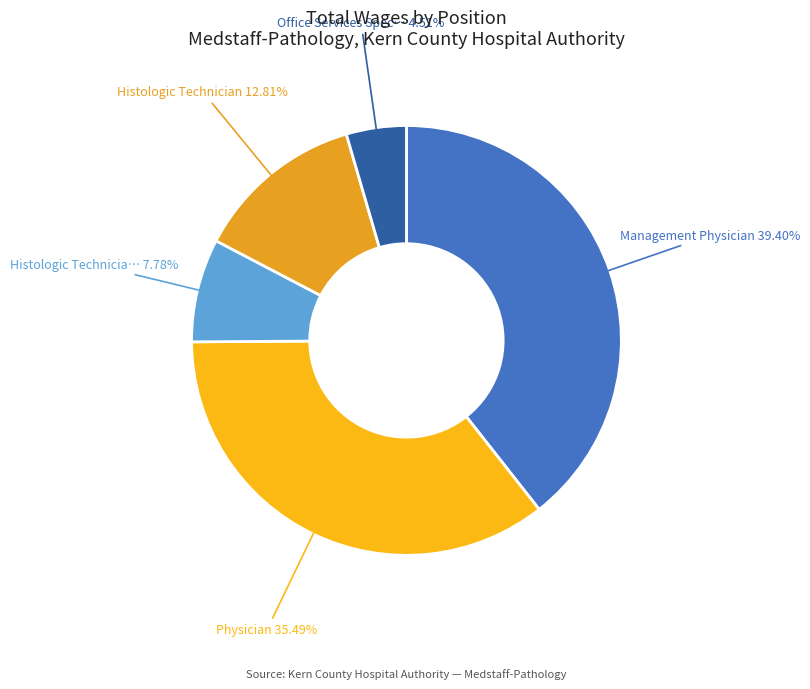

Count the number of slices in the pie.

5